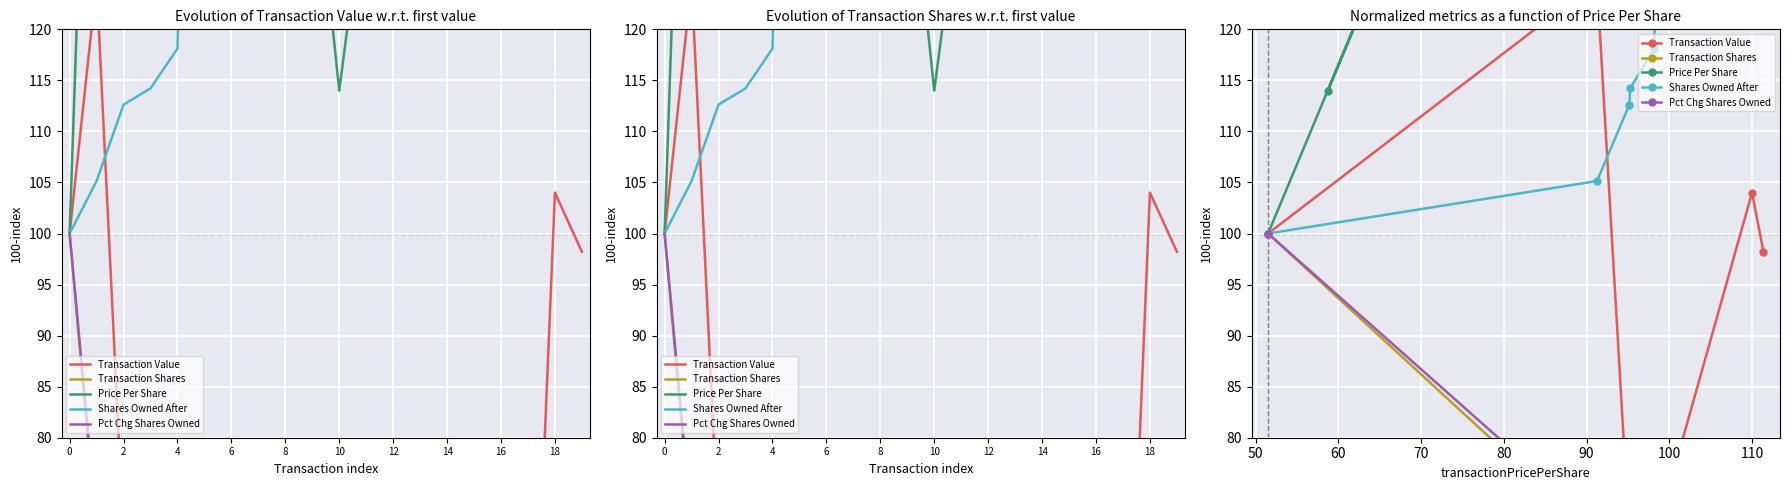

At how many categories does at least one series exceed 279?

2